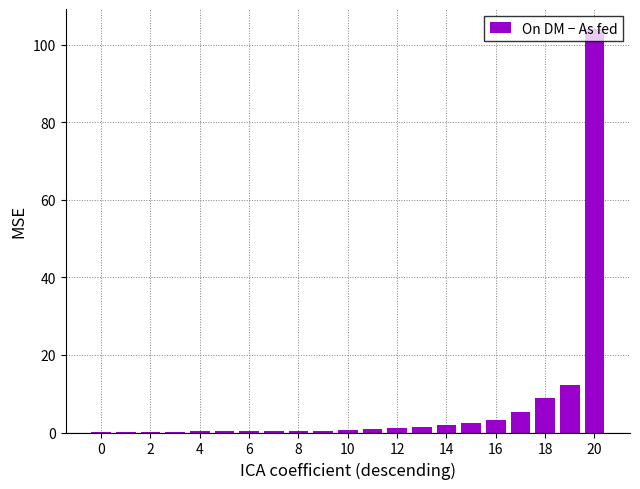

What is the greatest value displayed?

104.0